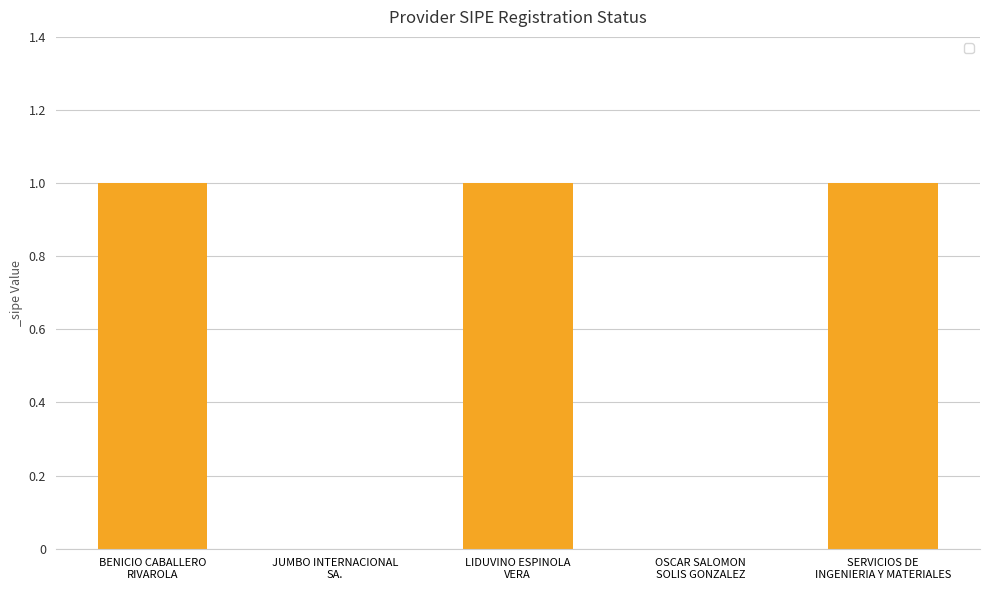

What is the sum of all values?

3